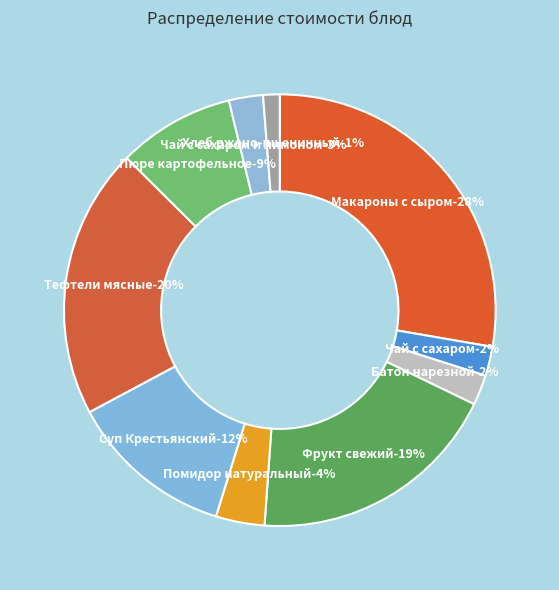

Count the number of slices in the pie.

10